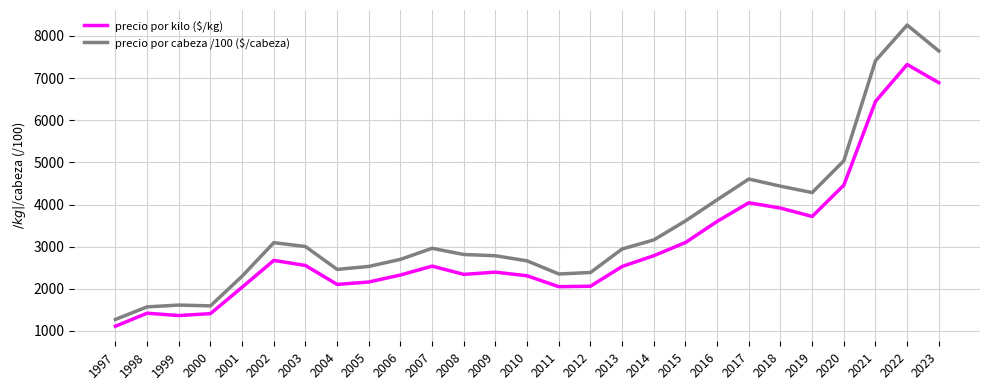

At which category is the sum across all series the highest?

2022